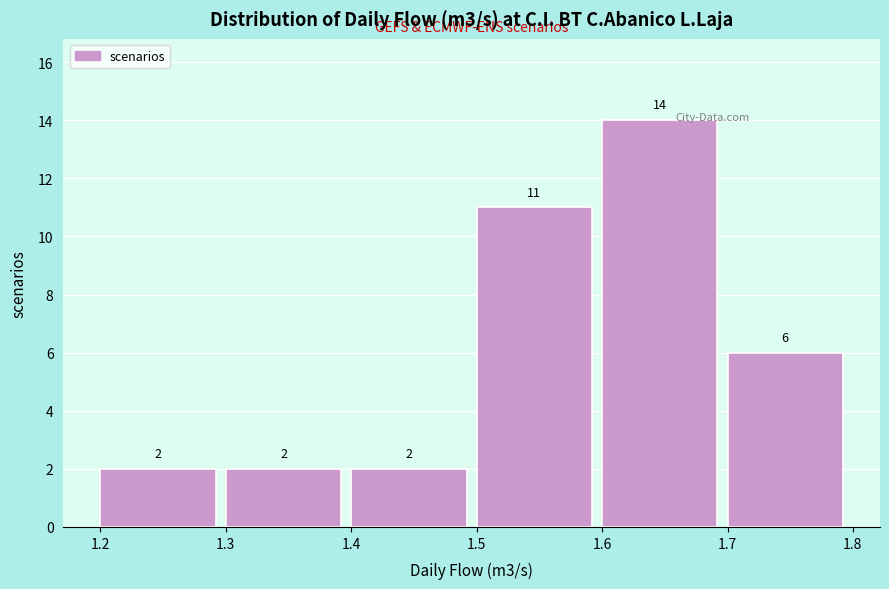

Which range on the x-axis has the tallest bar?

1.6 to 1.7